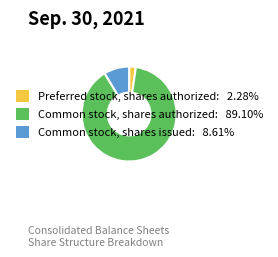

Which category accounts for the majority?

Common stock, shares authorized